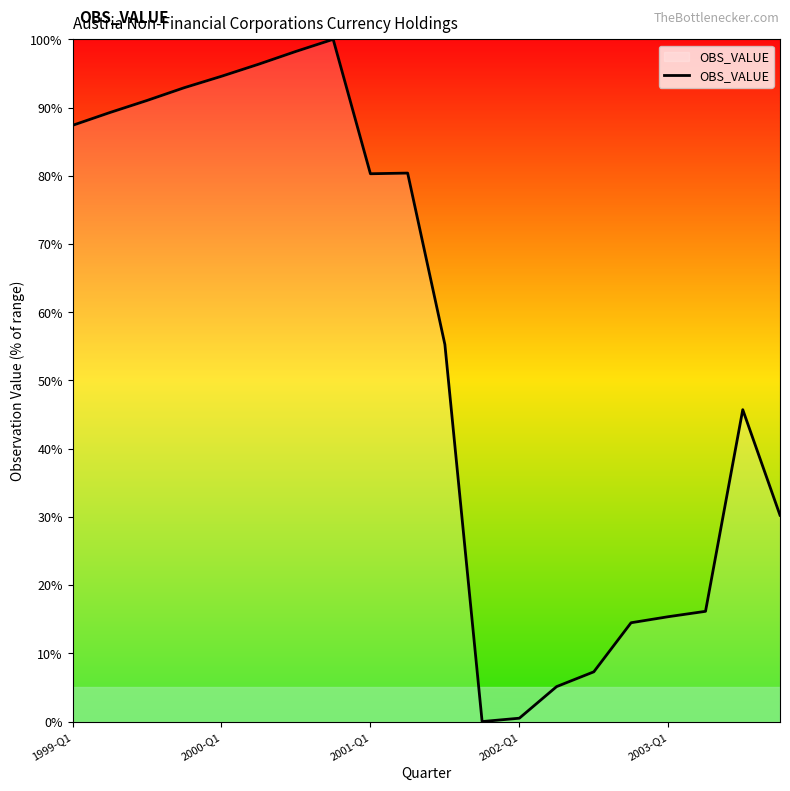

What is the difference between the maximum and minimum values?

100.0